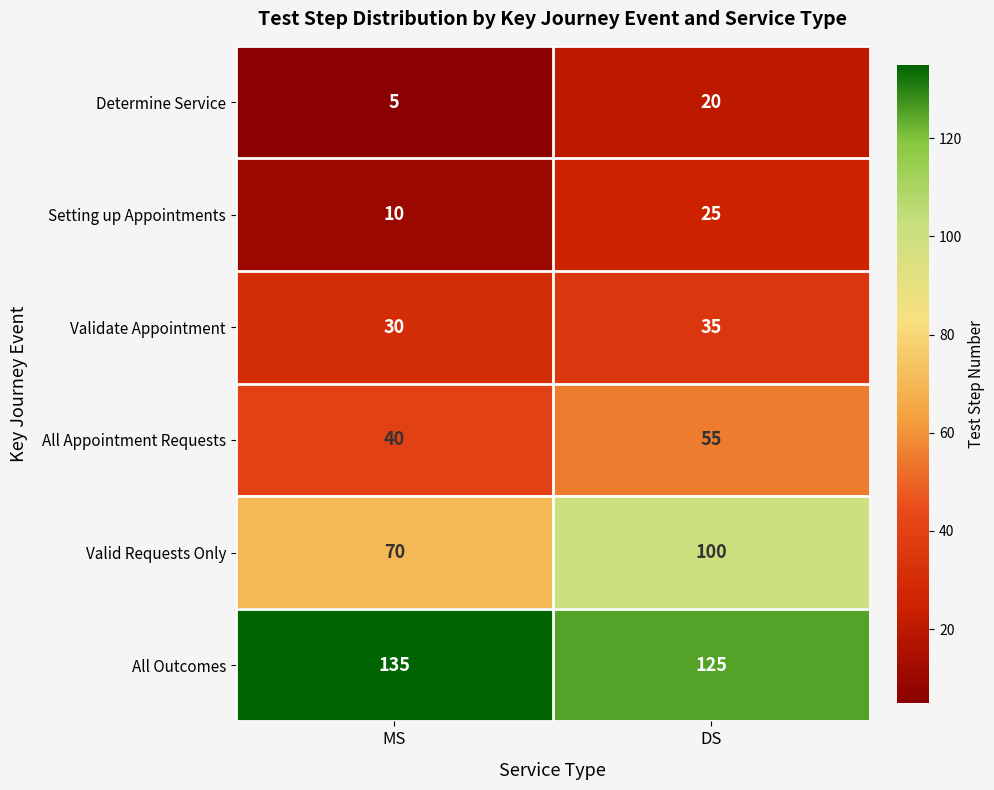

What is the difference between the All Outcomes values at DS and MS?

10